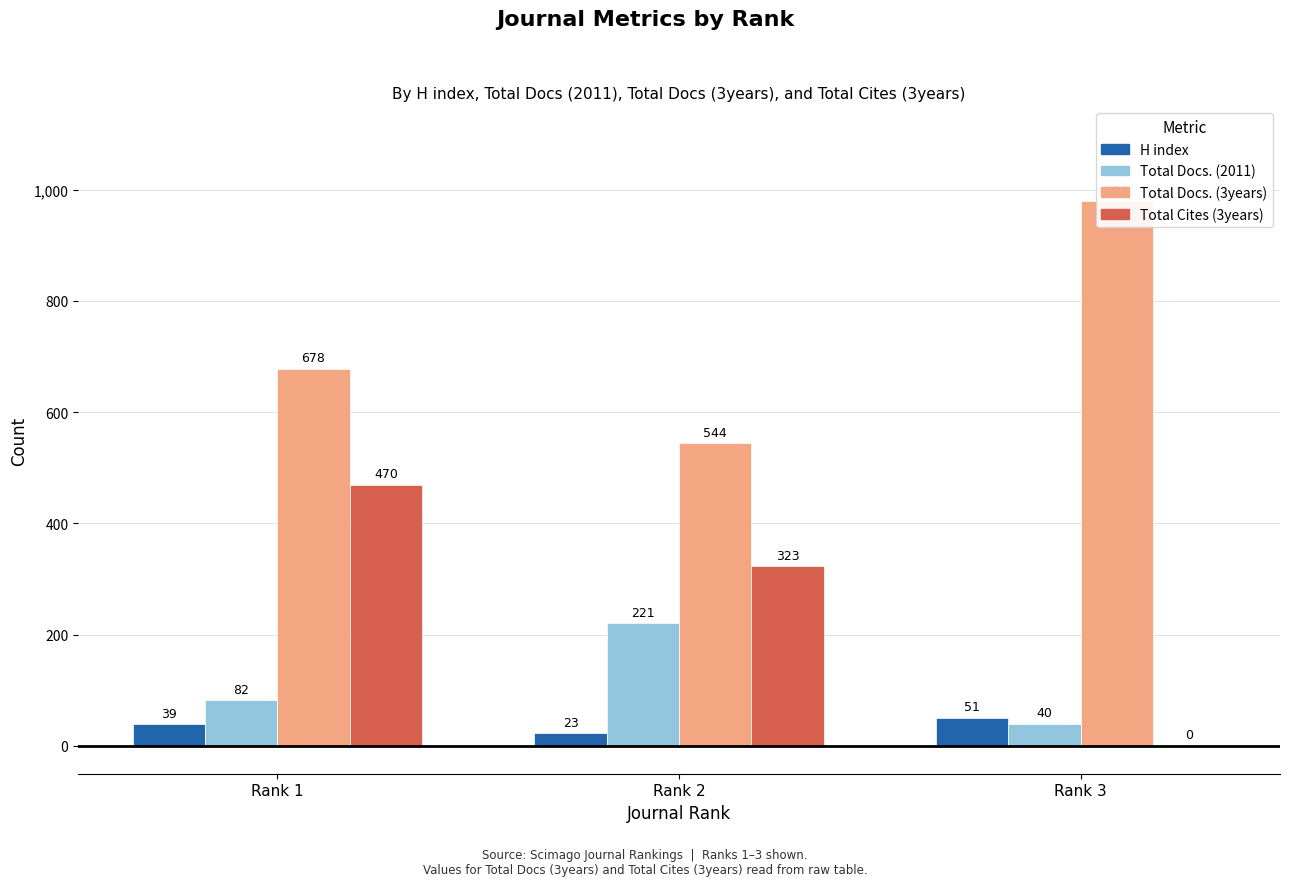

How many bars are there in total?

12